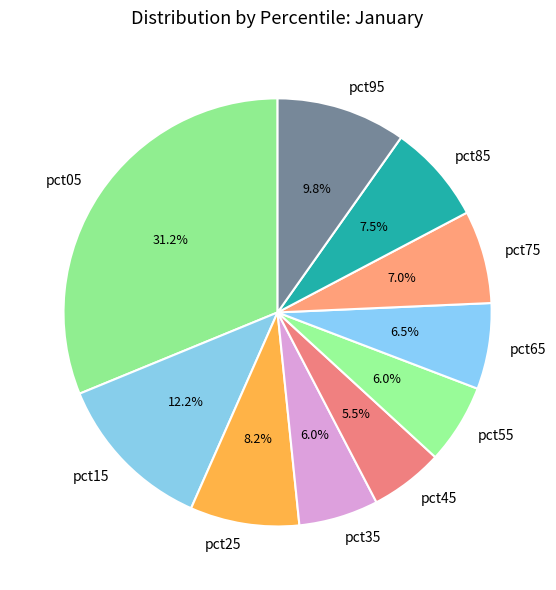

Which slice is the largest?

pct05